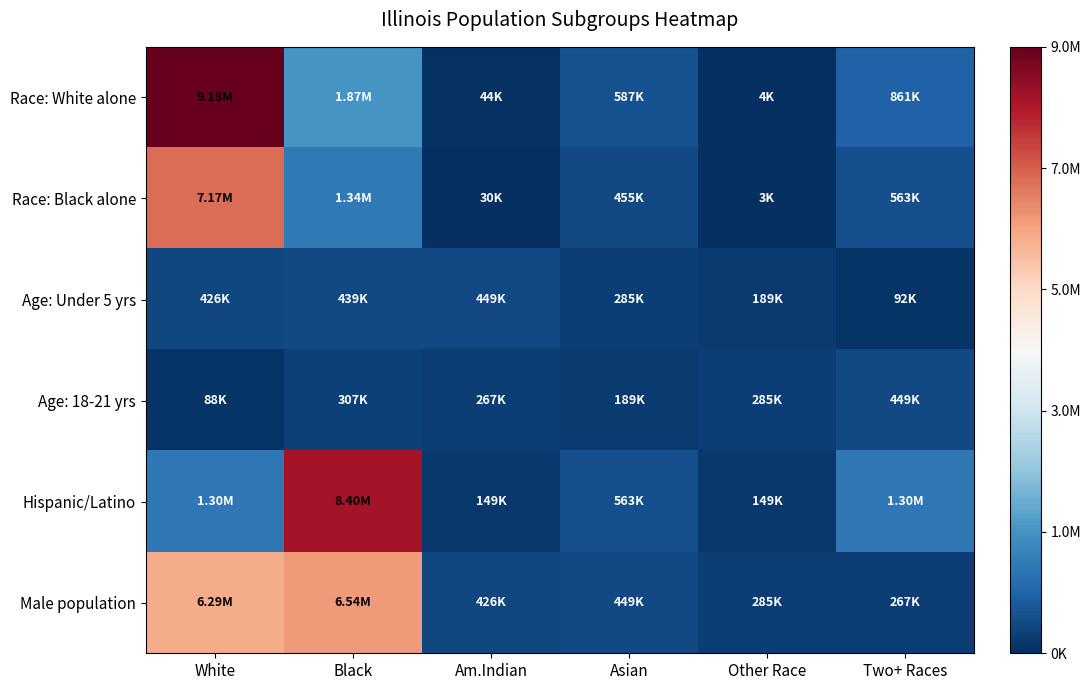

Reading left to right, transcribe all the data shown in this chart.

Race: White alone: White=9177877	Black=1866414	Am.Indian=43963	Asian=586934	Other Race=4050	Two+ Races=861412
Race: Black alone: White=7165562	Black=1335818	Am.Indian=30488	Asian=455228	Other Race=3127	Two+ Races=562510
Age: Under 5 yrs: White=425893	Black=438556	Am.Indian=449160	Asian=284750	Other Race=188986	Two+ Races=92304
Age: 18-21 yrs: White=88424	Black=307000	Am.Indian=266785	Asian=188986	Other Race=284750	Two+ Races=449160
Hispanic/Latino: White=1304397	Black=8397056	Am.Indian=148720	Asian=562510	Other Race=148720	Two+ Races=1304397
Male population: White=6292276	Black=6538356	Am.Indian=425893	Asian=449160	Other Race=284750	Two+ Races=266785